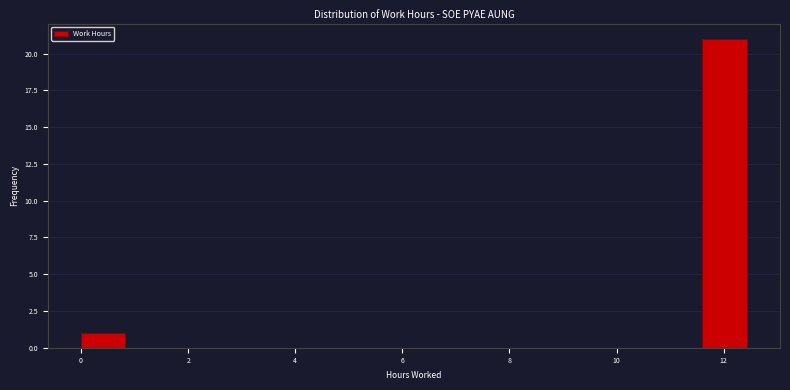

Reading left to right, list every bar in this chart as the range it spans on the x-axis followed by its height. Neither the bar edges nor the heights are printed on the chart, so give them approximately, as read against the axes.

0.0 to 0.8: 1
0.8 to 1.6: 0
1.6 to 2.4: 0
2.4 to 3.4: 0
3.4 to 4.2: 0
4.2 to 5.0: 0
5.0 to 5.8: 0
5.8 to 6.6: 0
6.6 to 7.4: 0
7.4 to 8.2: 0
8.2 to 9.2: 0
9.2 to 10.0: 0
10.0 to 10.8: 0
10.8 to 11.6: 0
11.6 to 12.4: 21